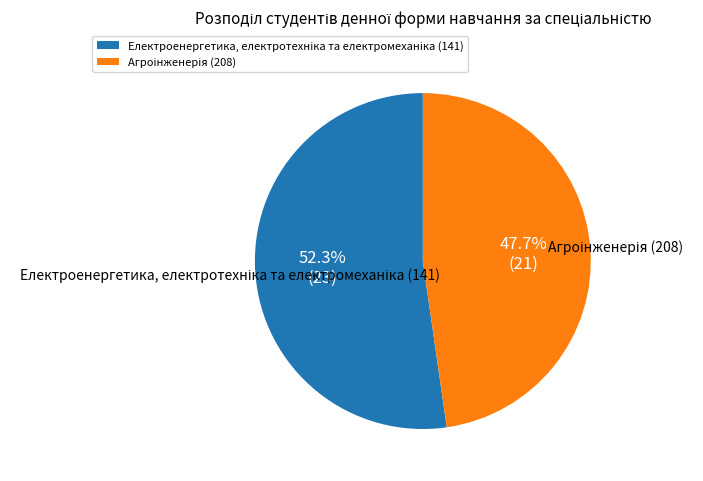

Is there any slice that represents more than half of the pie?

Yes